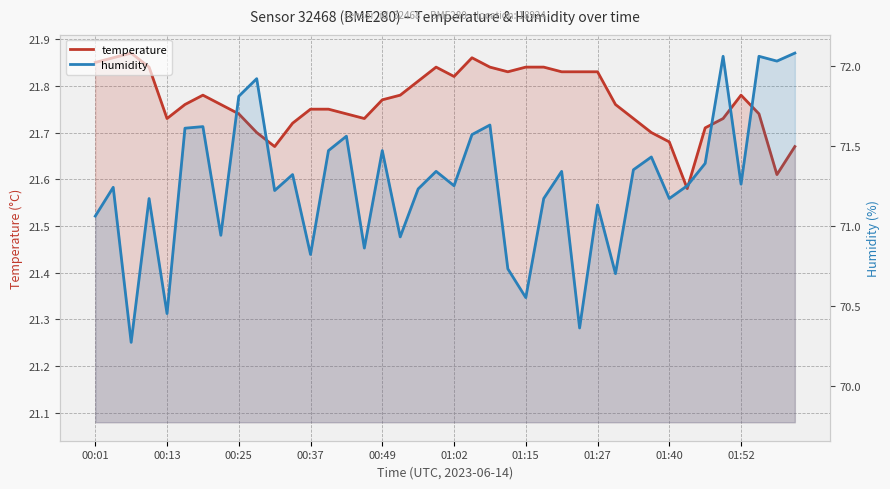

Which has a higher value, 00:01 or 14?

00:01